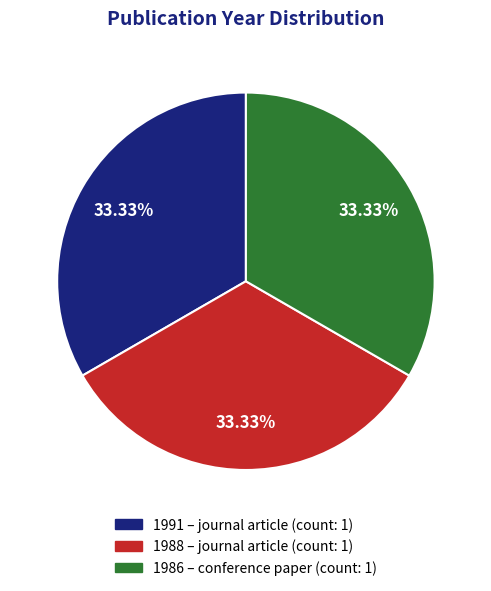

Is there any slice that represents more than half of the pie?

No